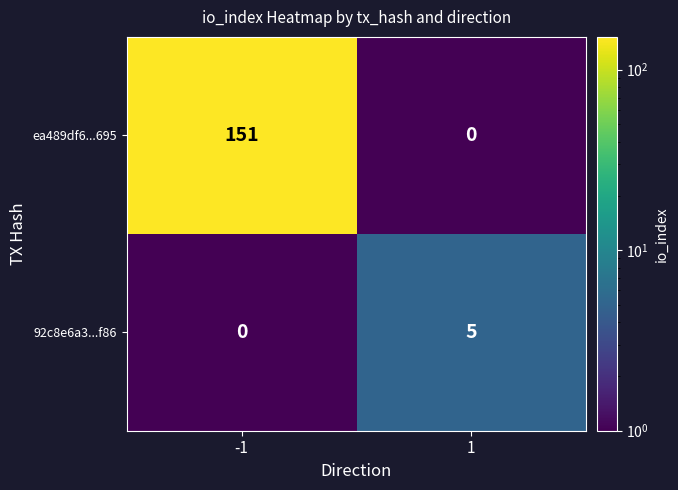

The 92c8e6a3...f86 series shows 5 at 1. True or false?

True